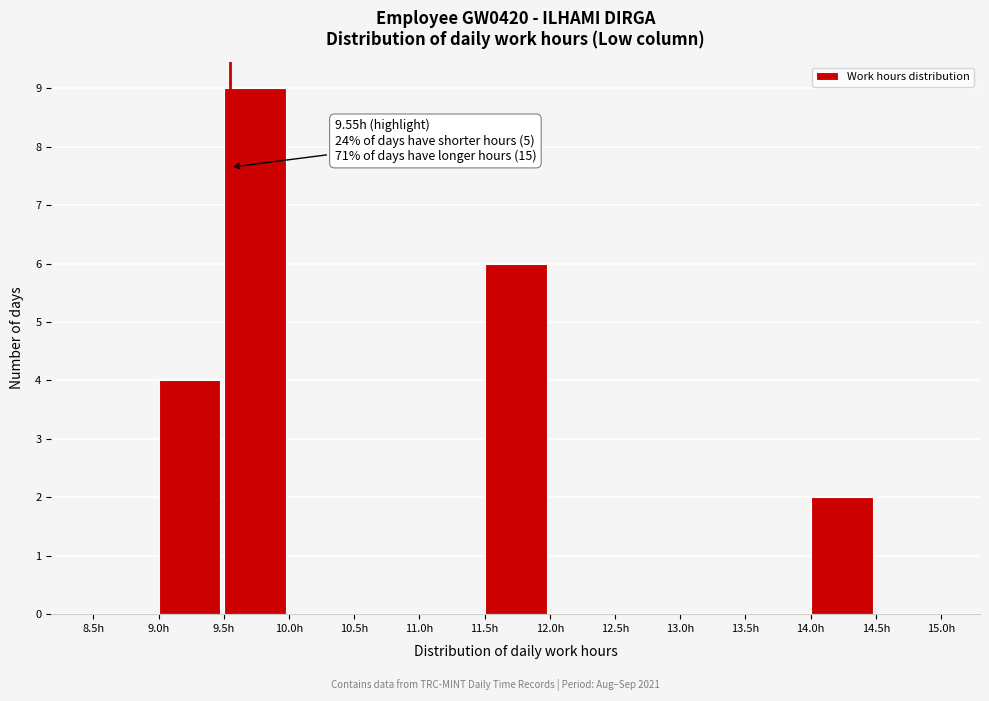

Which range on the x-axis has the tallest bar?

9.5 to 10.0